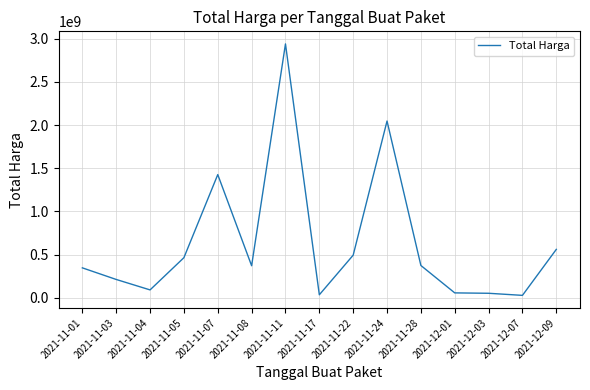

True or false: the data shows 370567800 at 2021-11-08.

True